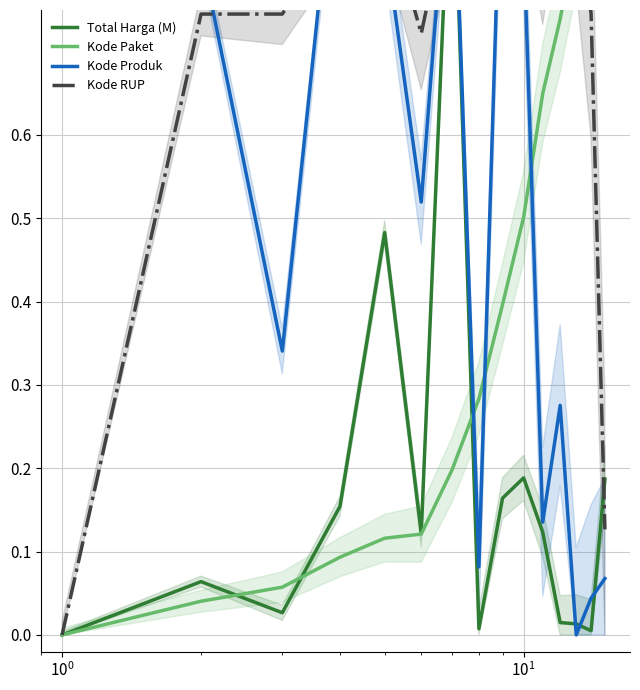

Does the chart have visible grid lines?

Yes